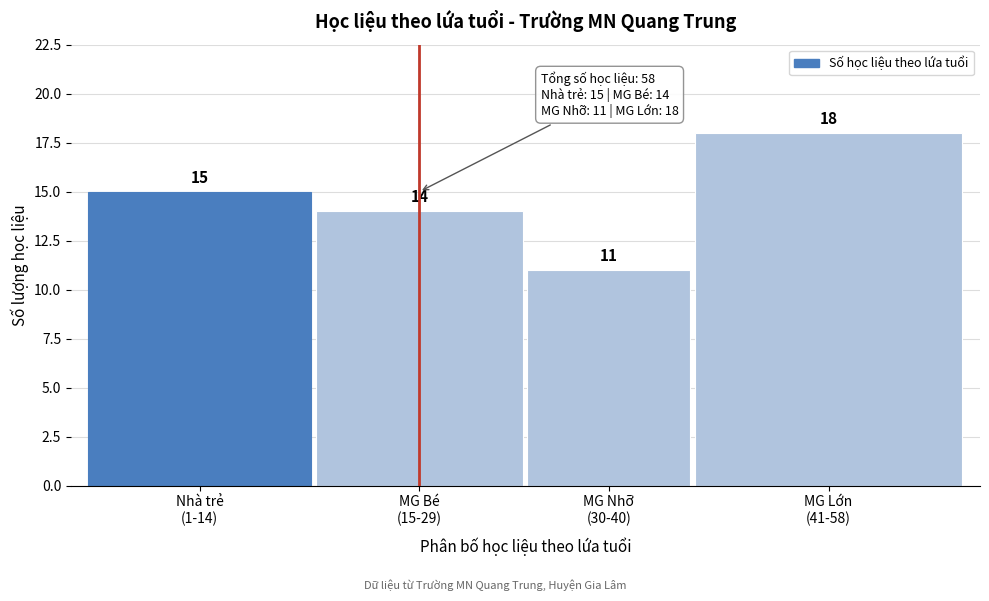

Reading left to right, extract all data points from this chart.

15	14	11	18